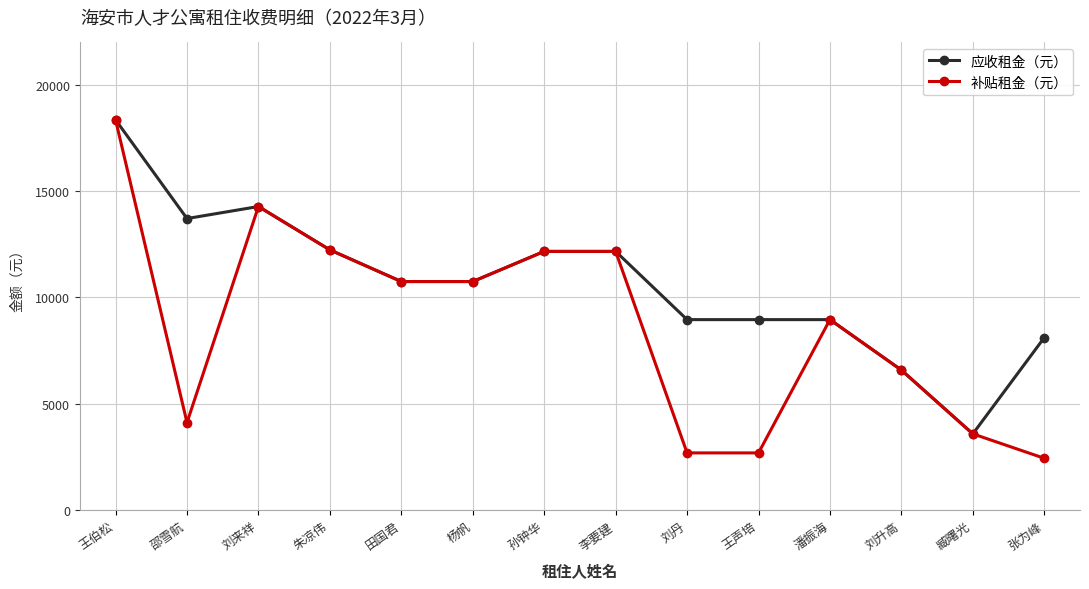

Which series changed the most between 田国君 and 刘丹?

补贴租金（元）